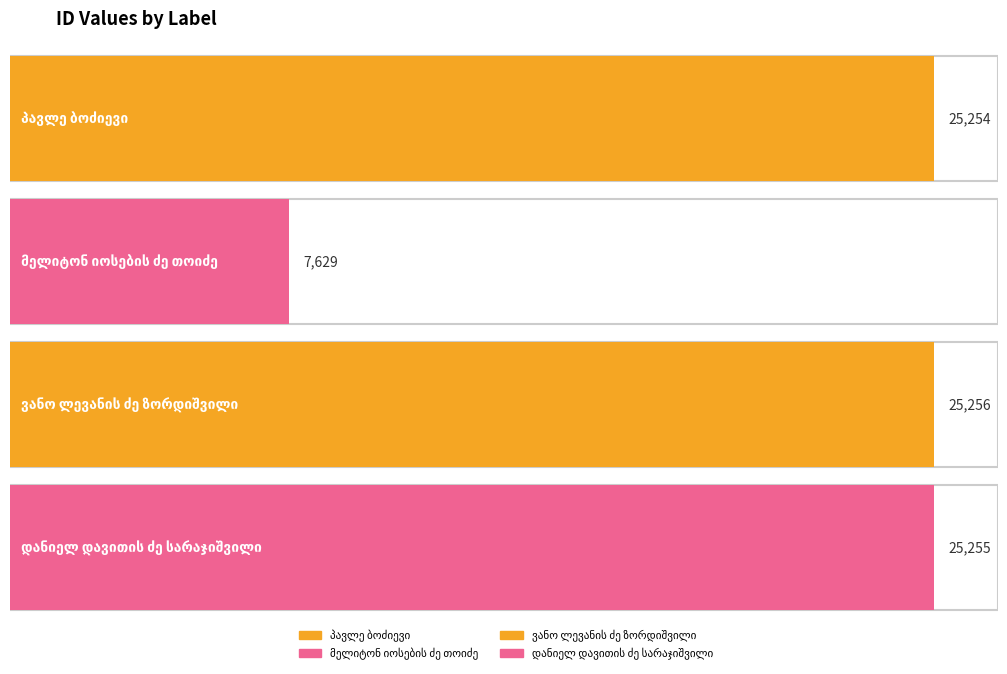

What is the label of the 4th bar from the right?

პავლე ბოძიევი